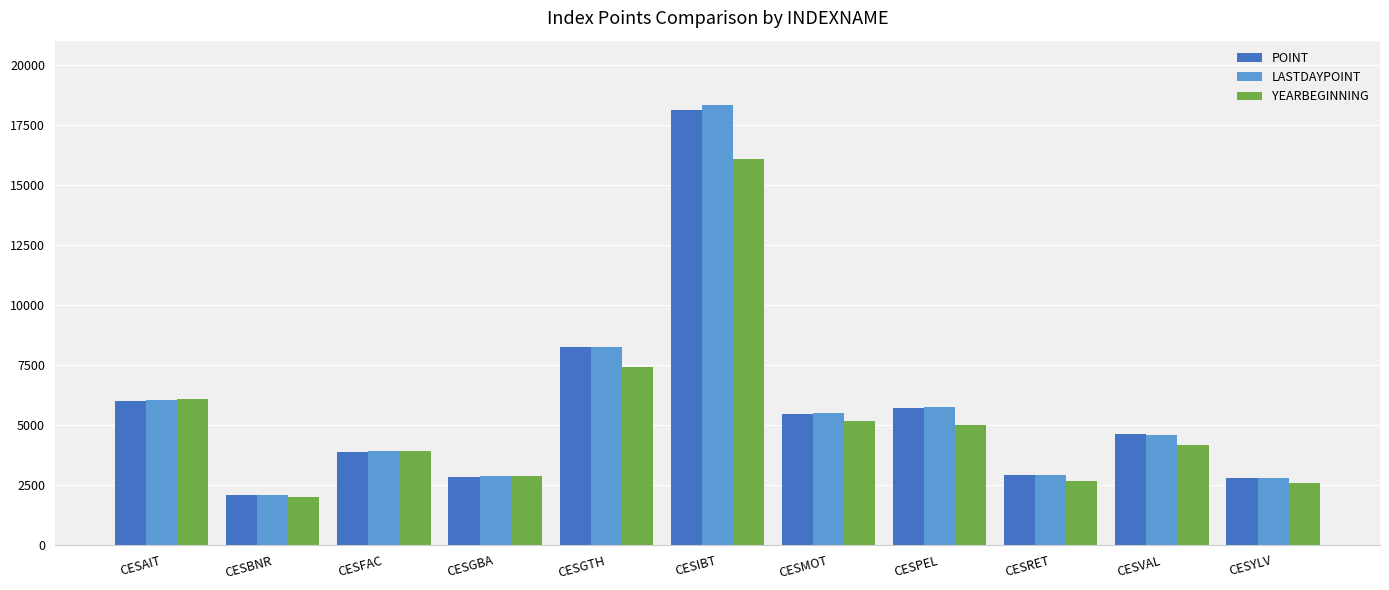

The value of YEARBEGINNING at CESYLV is 4138.8. True or false?

False